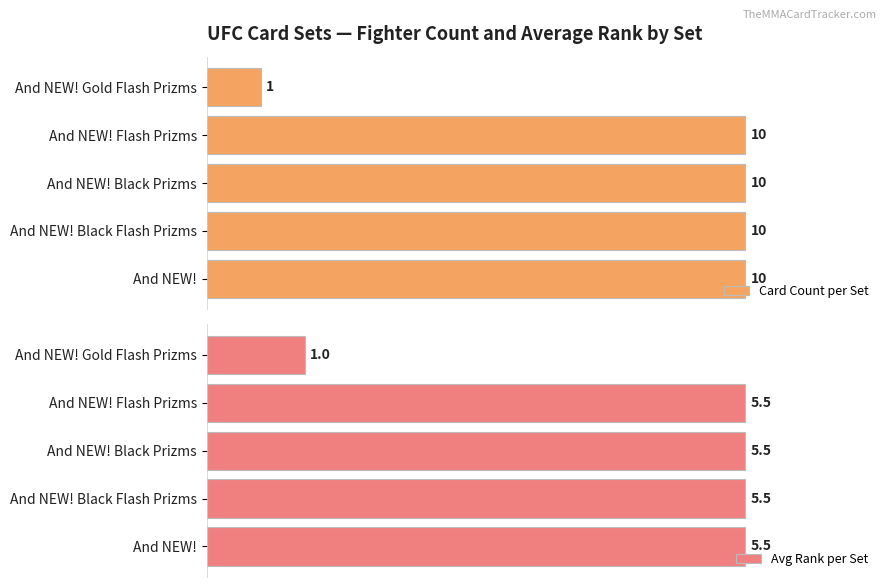

Which category has the lowest value in the Card Count per Set series?

And NEW! Gold Flash Prizms